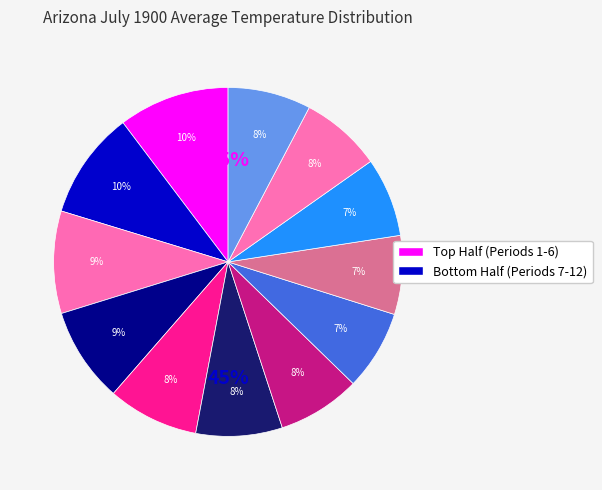

What portion of the pie excludes Period 8?

92.6%